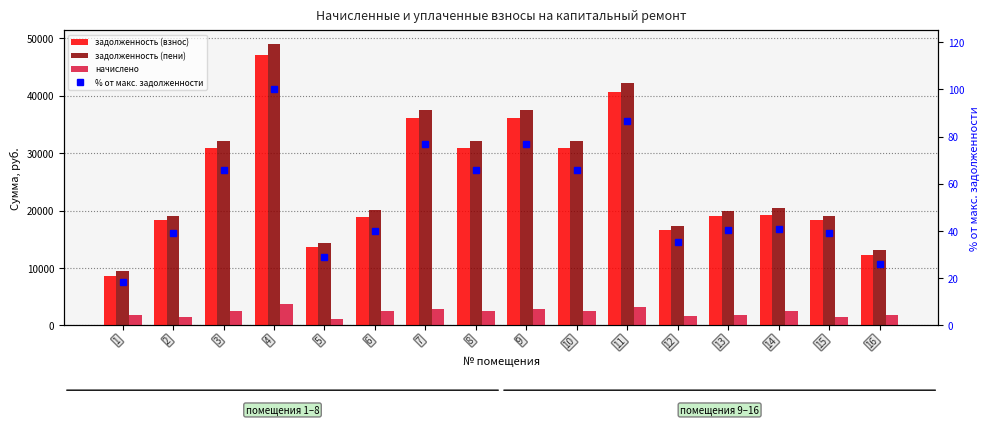

List the series in order of their peak value, highest first.

задолженность (пени), задолженность (взнос), начислено, % от макс. задолженности